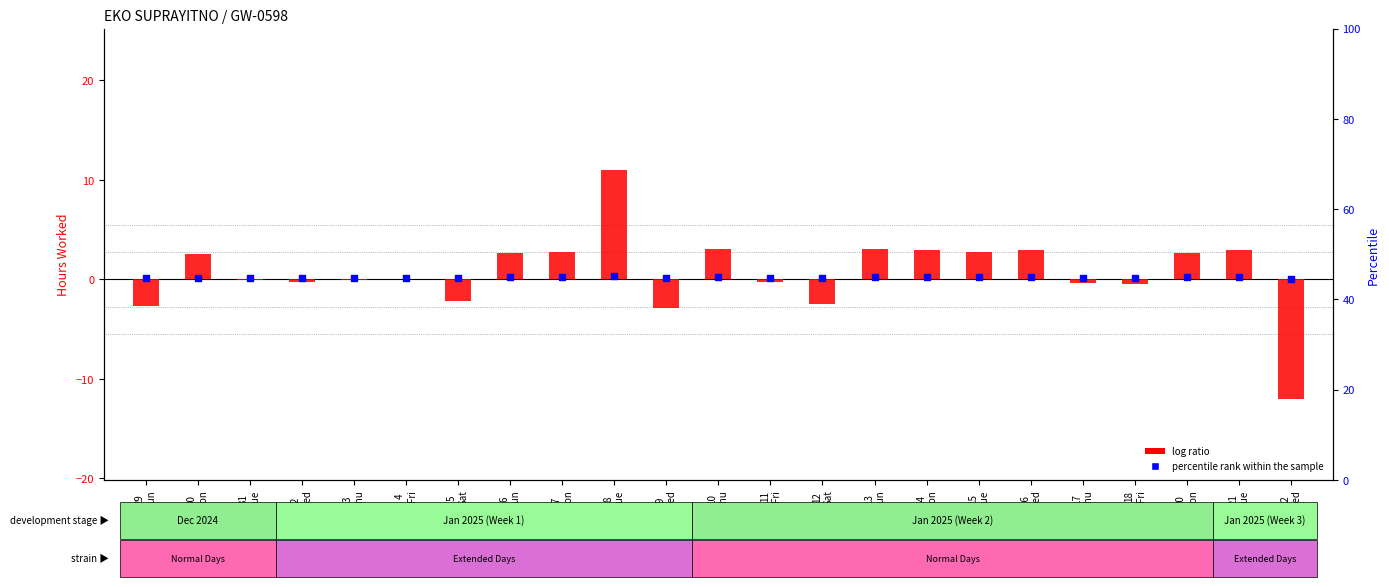

Which series has the largest total across all categories?

log ratio